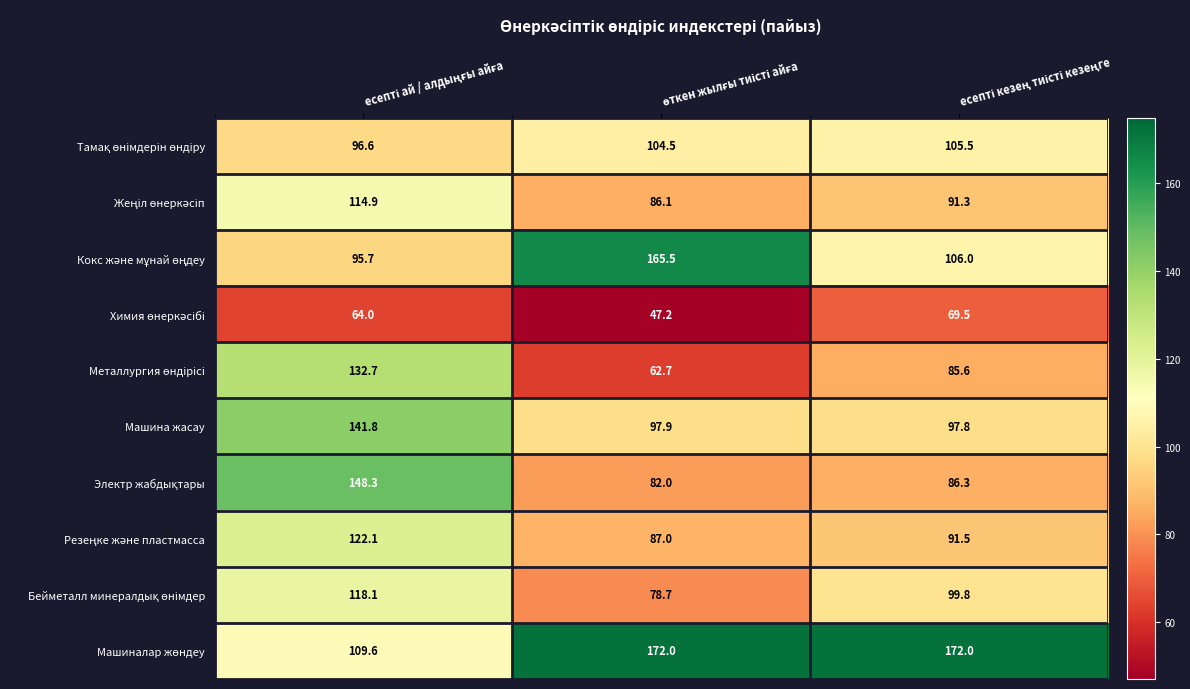

What is the minimum value for Машина жасау?

97.8